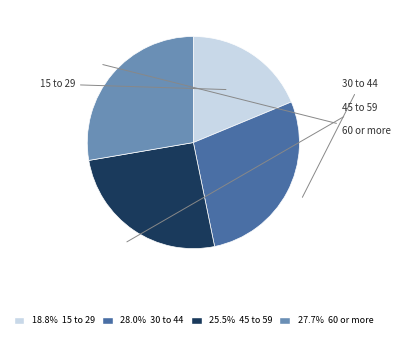

Does any single category account for the majority?

No